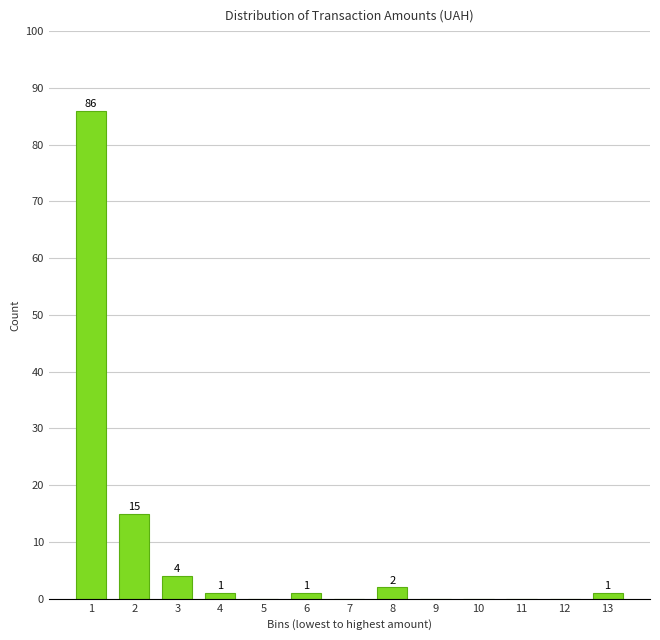

Reading right to left, transcribe all the data shown in this chart.

13=1	12=0	11=0	10=0	9=0	8=2	7=0	6=1	5=0	4=1	3=4	2=15	1=86